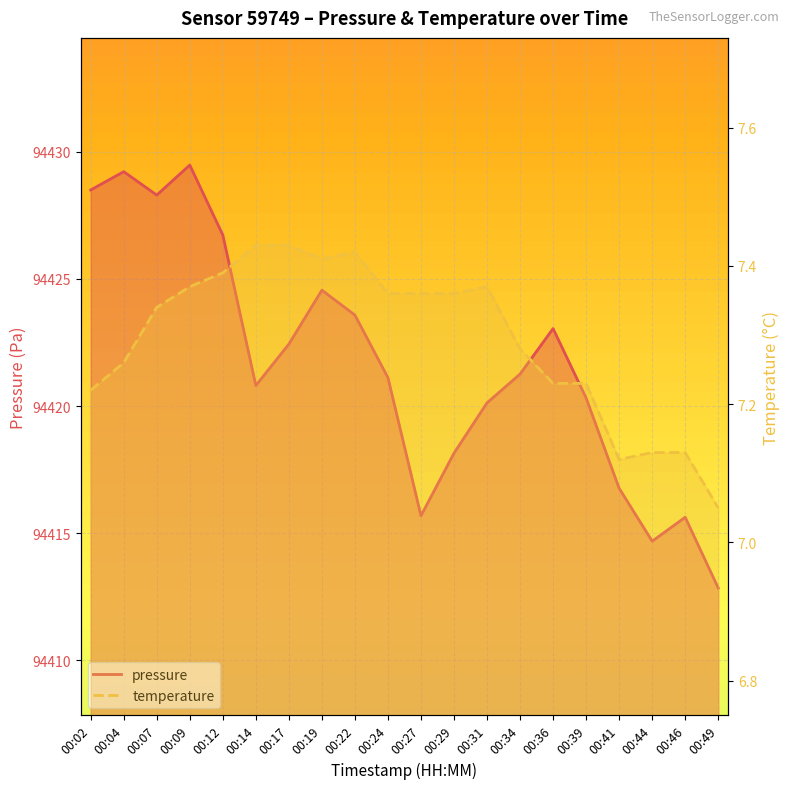

Reading right to left, transcribe all the data shown in this chart.

pressure: 94412.9	94415.6	94414.7	94416.8	94420.3	94423.1	94421.3	94420.1	94418.1	94415.7	94421.1	94423.6	94424.6	94422.4	94420.8	94426.7	94429.5	94428.3	94429.2	94428.5
temperature: 7.0	7.1	7.1	7.1	7.2	7.2	7.3	7.4	7.4	7.4	7.4	7.4	7.4	7.4	7.4	7.4	7.4	7.3	7.3	7.2